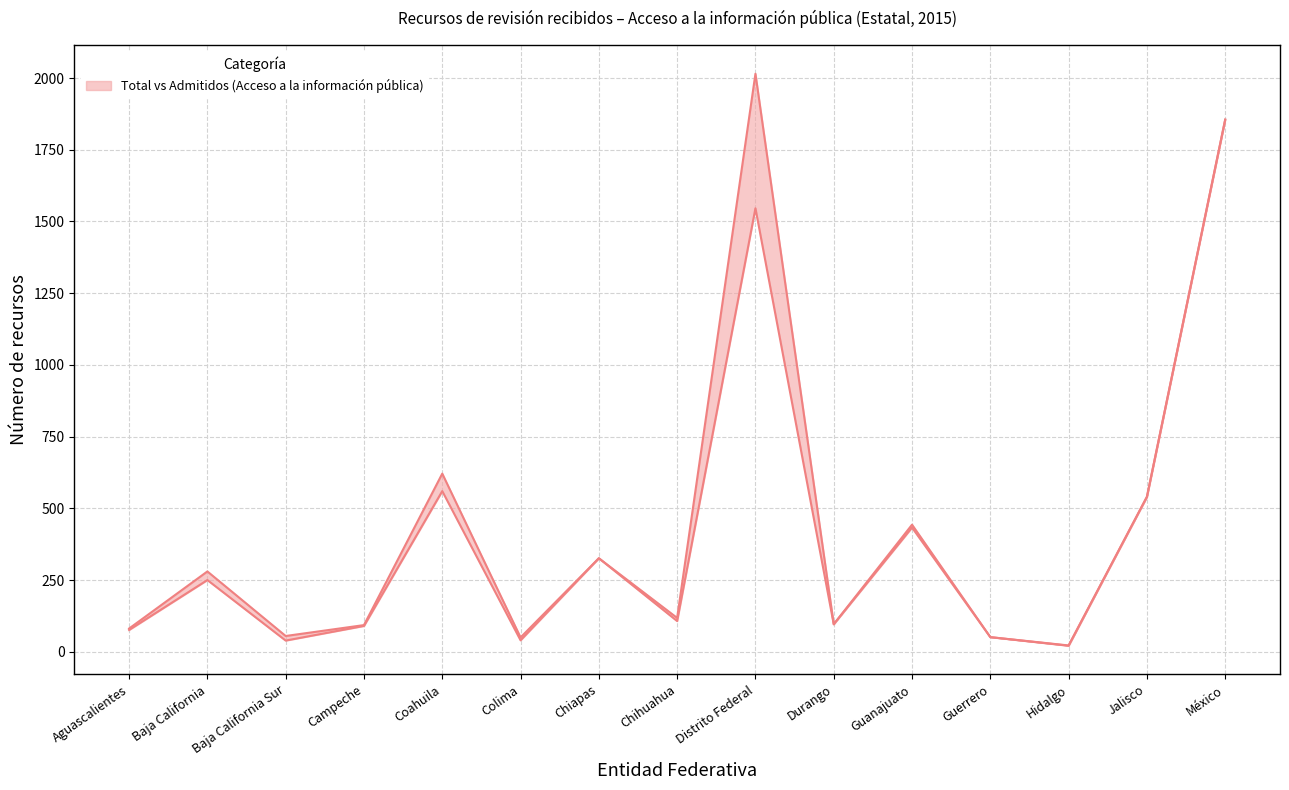

What position from the left is Baja California Sur?

3